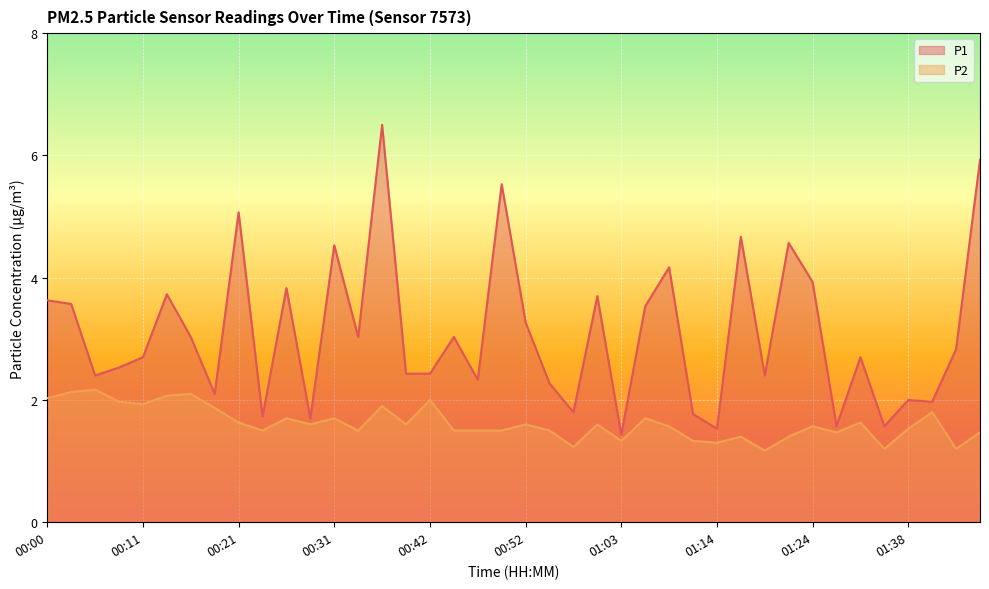

What is the value of the P2 point at the 19th from the left?

1.5